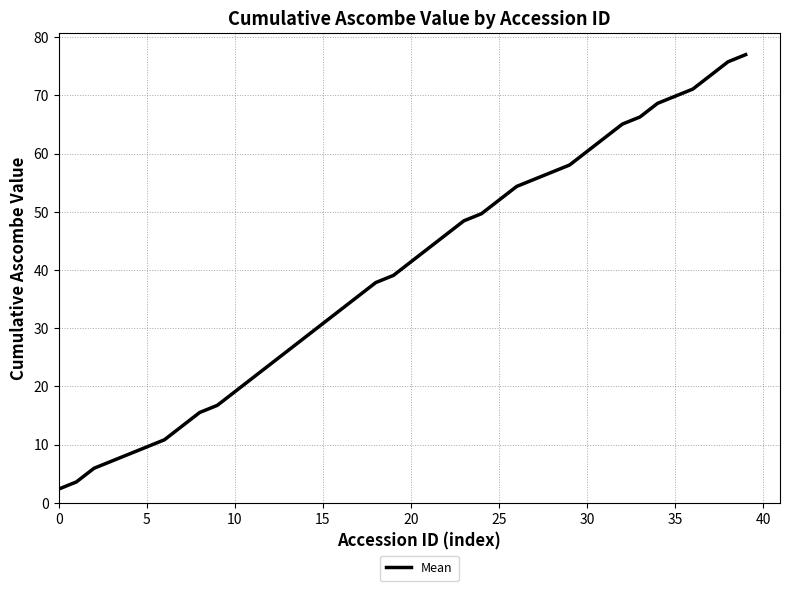

What is the minimum value shown in the chart?

2.3